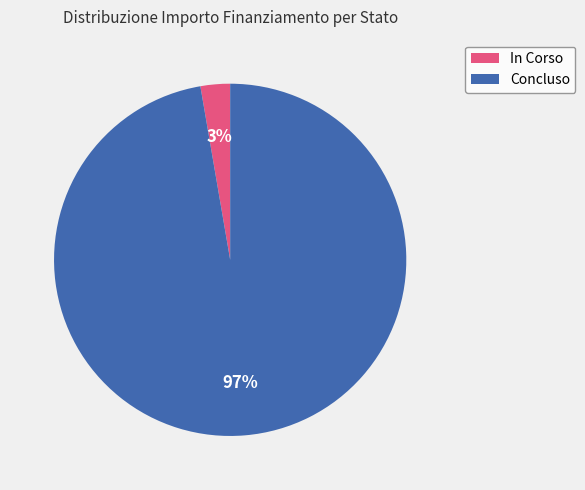

To the nearest percent, what is the average slice percentage?

50%